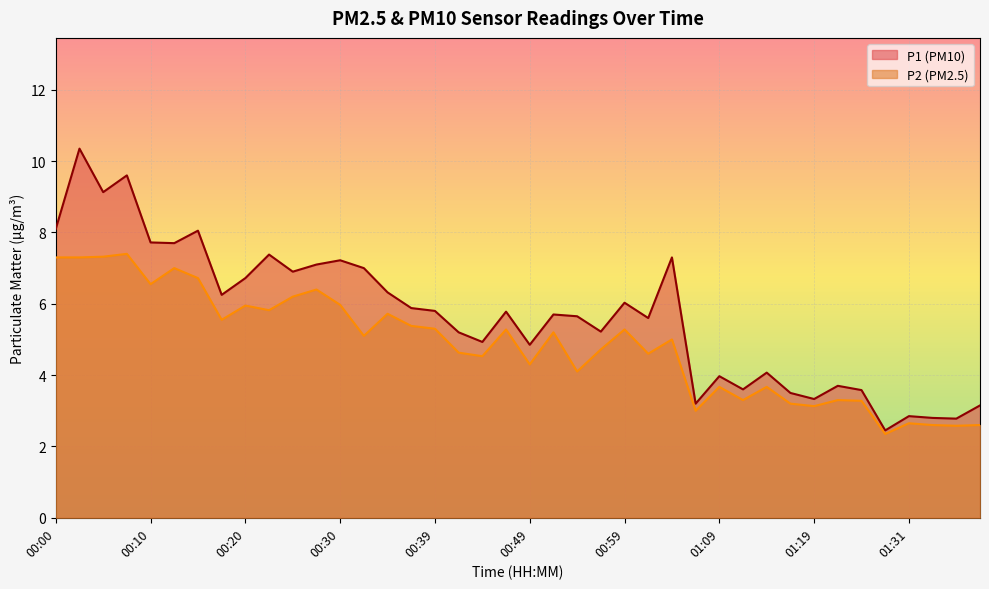

At 01:31, list the series in order from smallest to largest.

P2 (PM2.5), P1 (PM10)